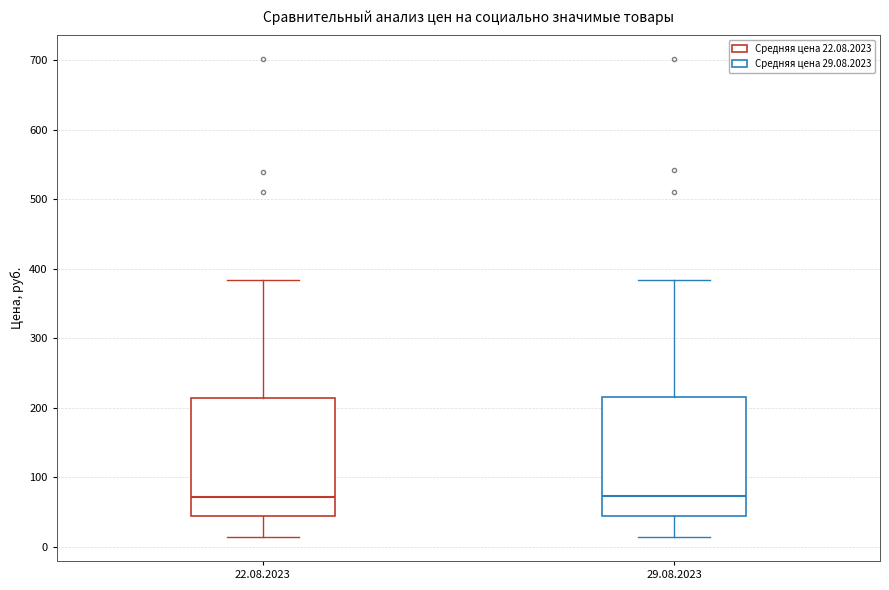

Where does the median line of the box for 22.08.2023 sit on the y-axis? The values are not printed on the chart, so give them approximately, as read against the axis.

70